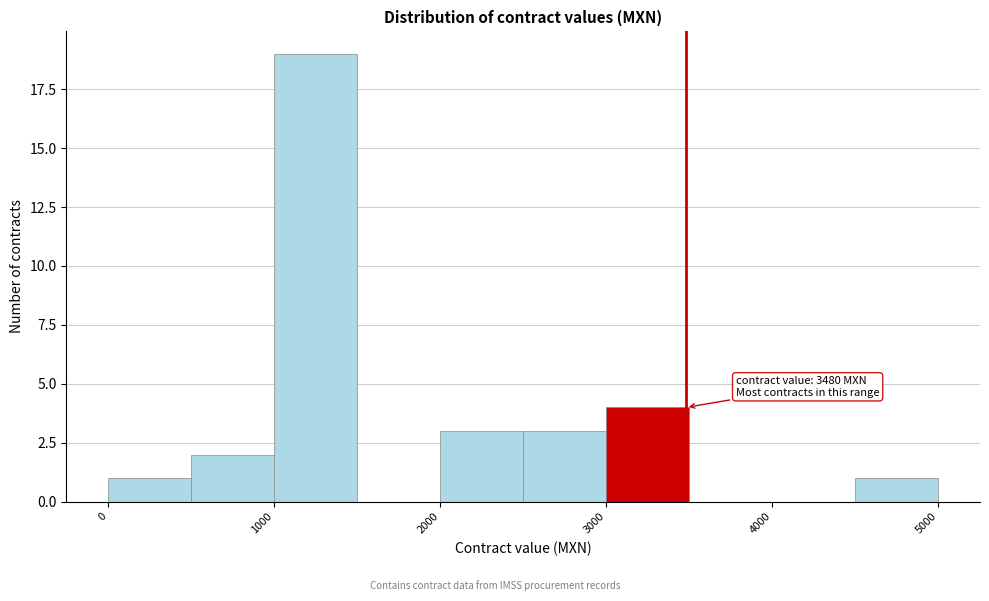

Over which range of the x-axis is the bar tallest?

1000 to 1500